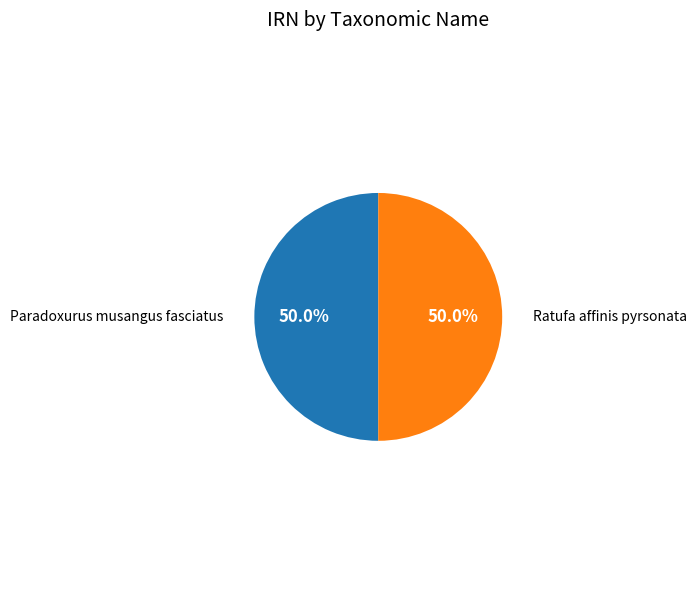

Approximately how many times larger is the value at Paradoxurus musangus fasciatus compared to Ratufa affinis pyrsonata?

1.0